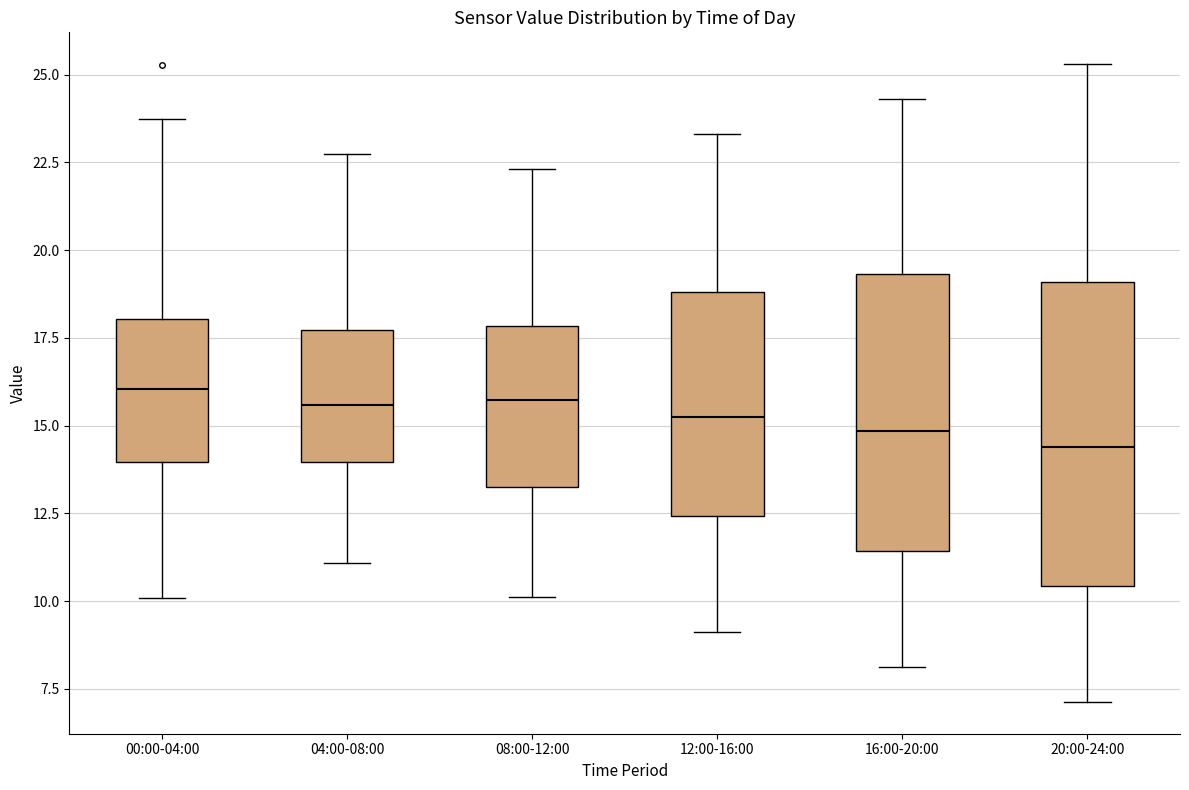

Which box is the tallest, from its lower edge to its upper edge?

20:00-24:00